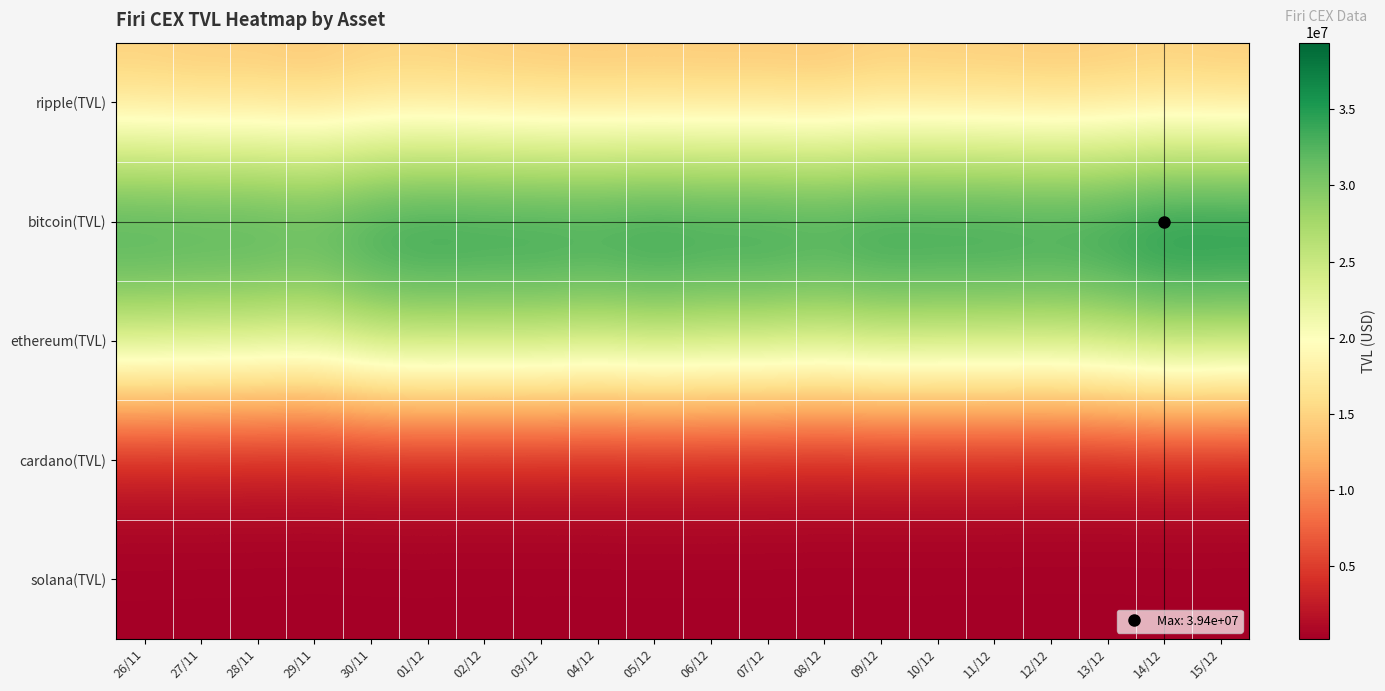

What is the total value across all series at 27/11?

76648909.5